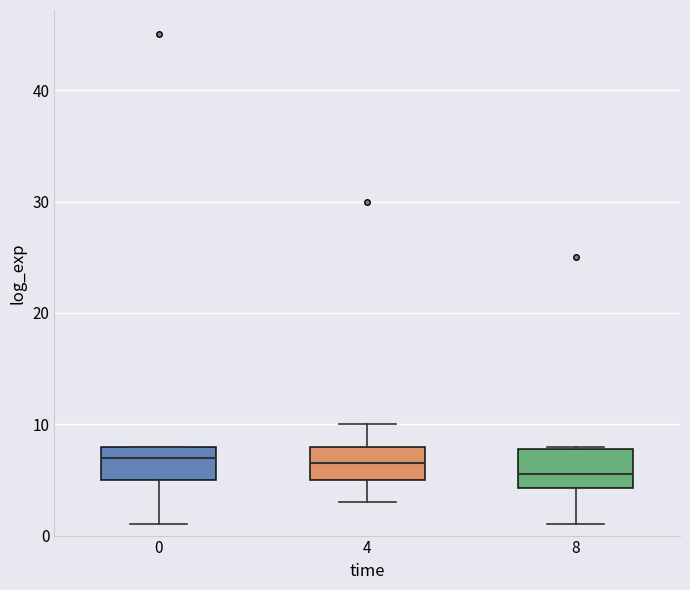

Reading left to right, transcribe this box plot: for each box, give where its median line is, the range the box spans, and where its two whiskers end, as read against the y-axis. The values are not printed on the chart, so give them approximately, as read against the axis.

0: median 7, box 5 to 8, whiskers 1 to 8
4: median 7, box 5 to 8, whiskers 3 to 10
8: median 6, box 4 to 8, whiskers 1 to 8